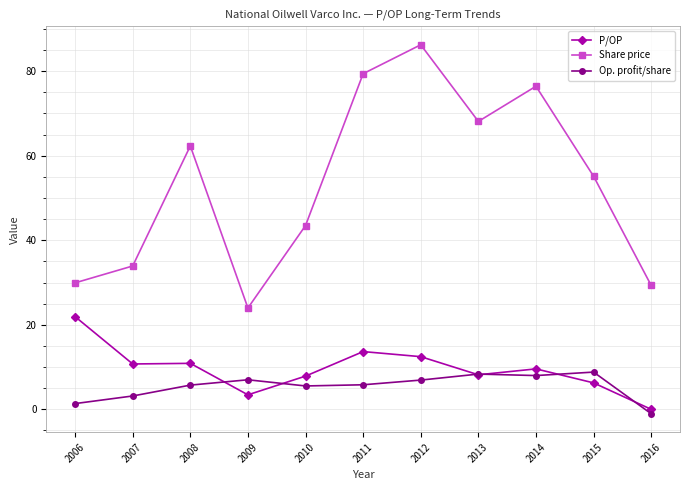

Where does the Share price series first go above 55?

2008